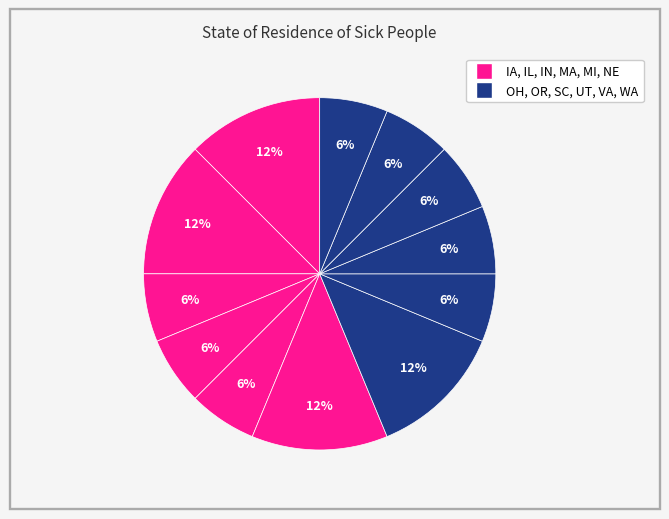

Is there any slice that represents more than half of the pie?

No